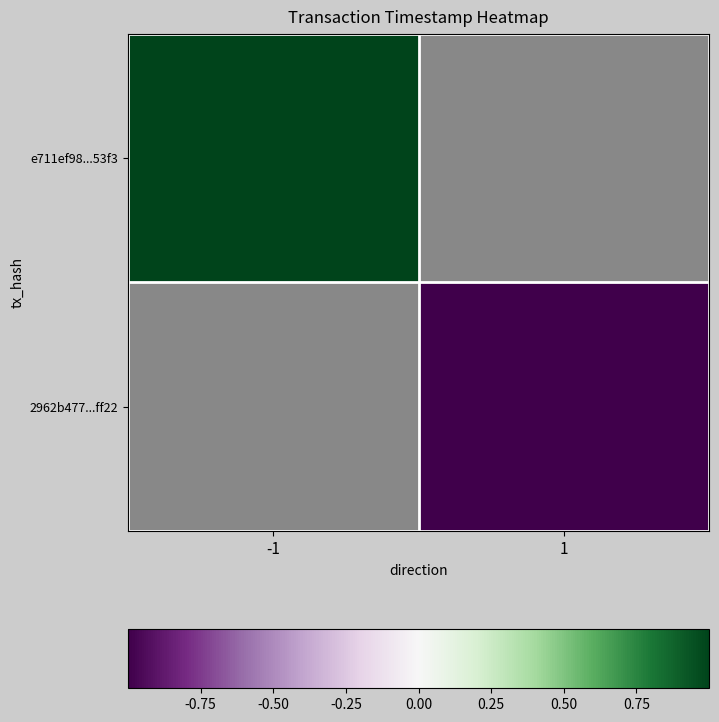

How many data points does each series have?

2